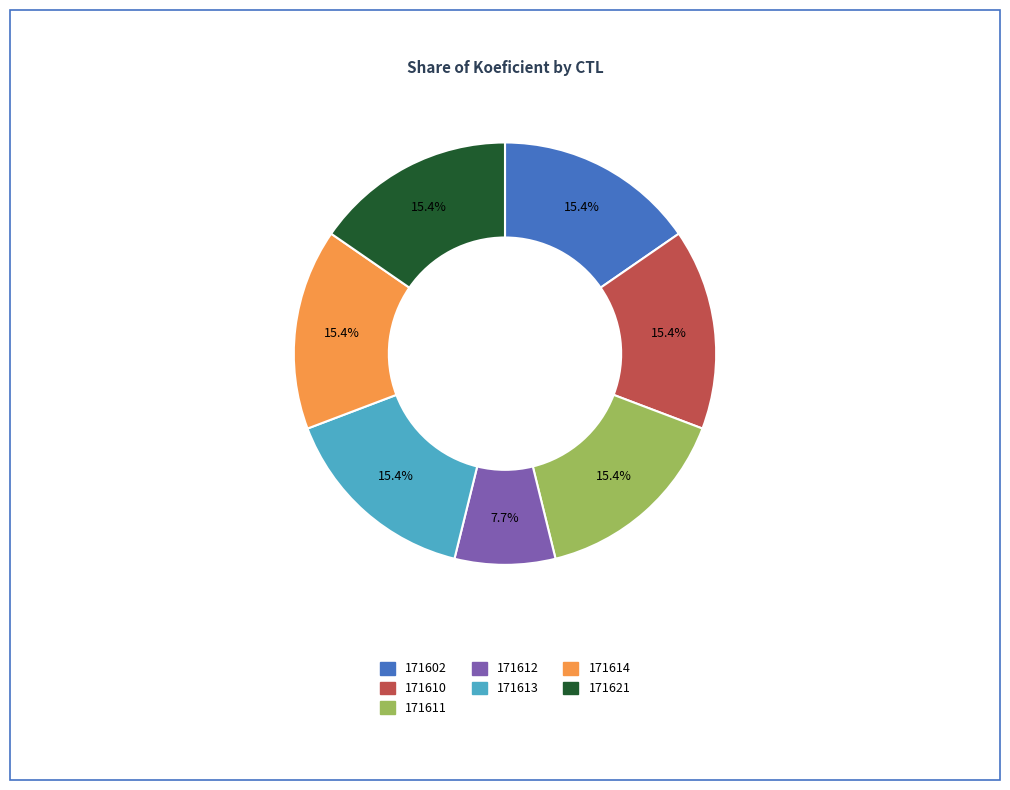

What is the ratio of the value at 171602 to the value at 171613?

1.0